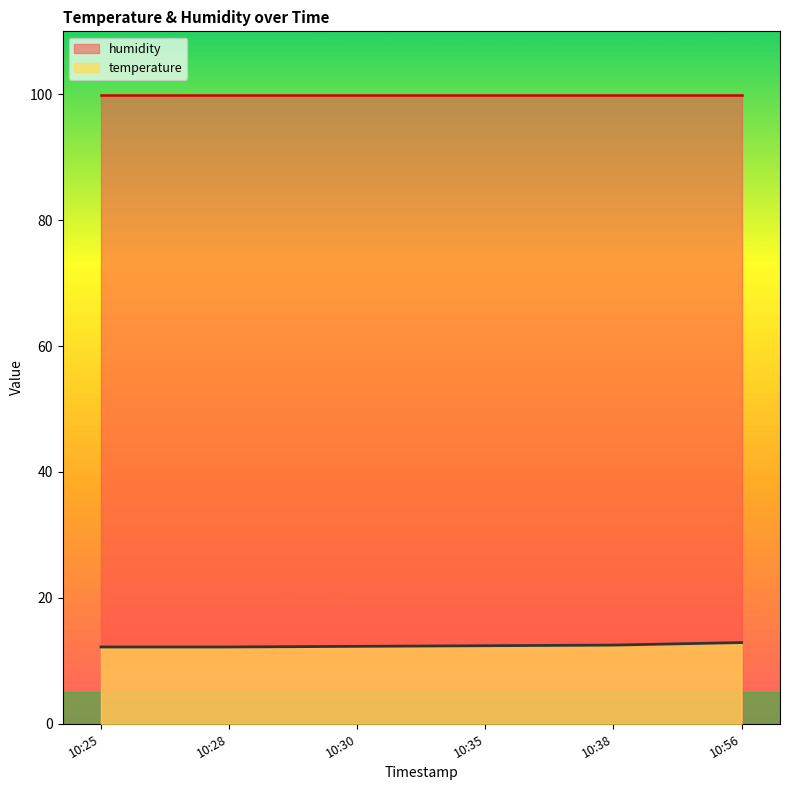

What is the minimum value shown in the chart?

12.2